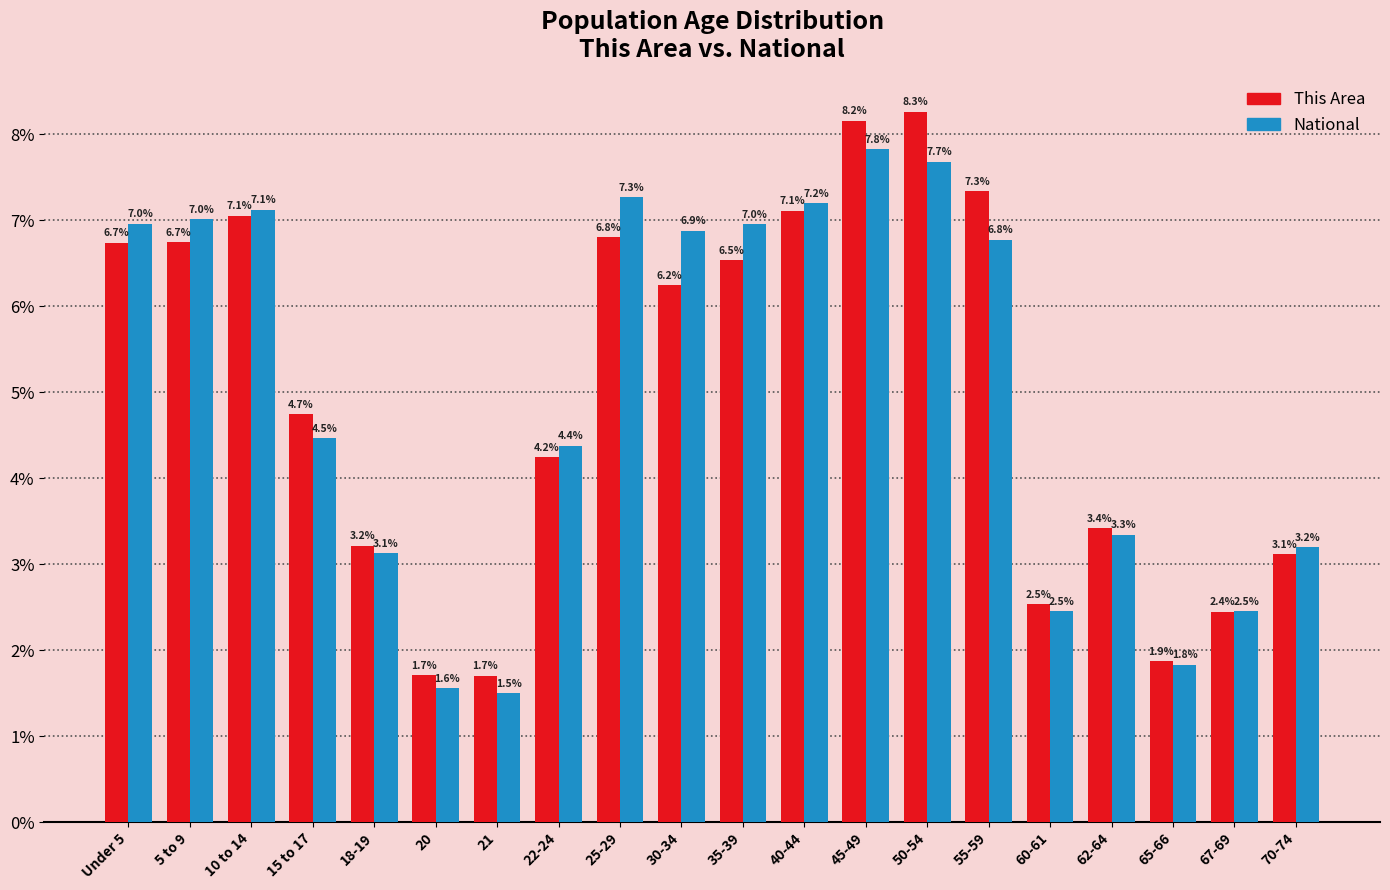

Reading left to right, transcribe all the data shown in this chart.

This Area: 6.7	6.7	7.1	4.7	3.2	1.7	1.7	4.2	6.8	6.2	6.5	7.1	8.2	8.3	7.3	2.5	3.4	1.9	2.4	3.1
National: 7.0	7.0	7.1	4.5	3.1	1.6	1.5	4.4	7.3	6.9	7.0	7.2	7.8	7.7	6.8	2.5	3.3	1.8	2.5	3.2